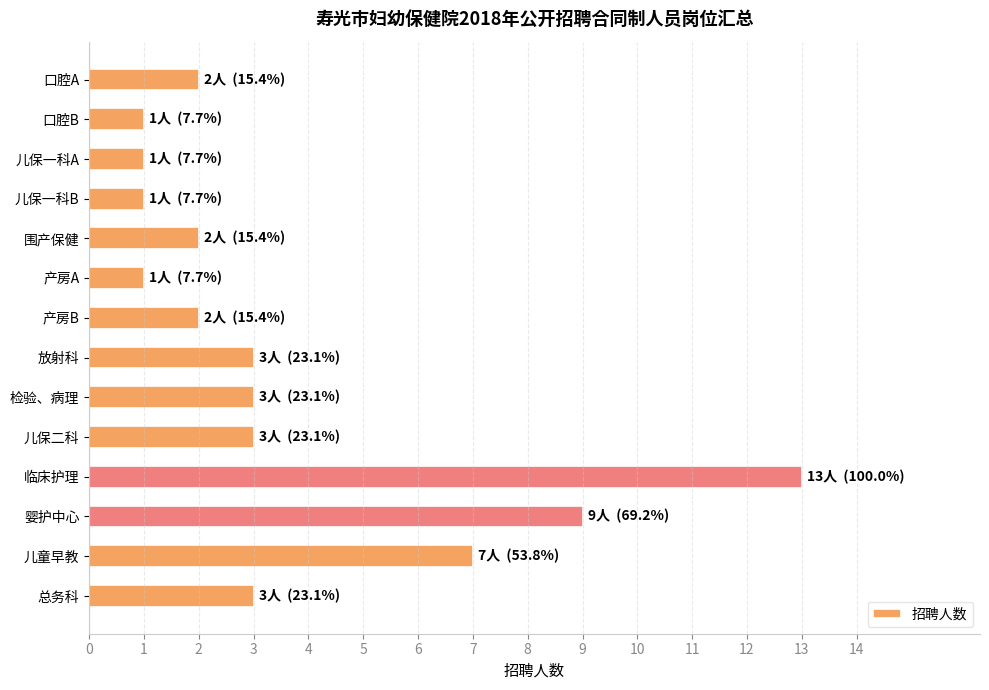

Which has a higher value, 口腔B or 围产保健?

围产保健